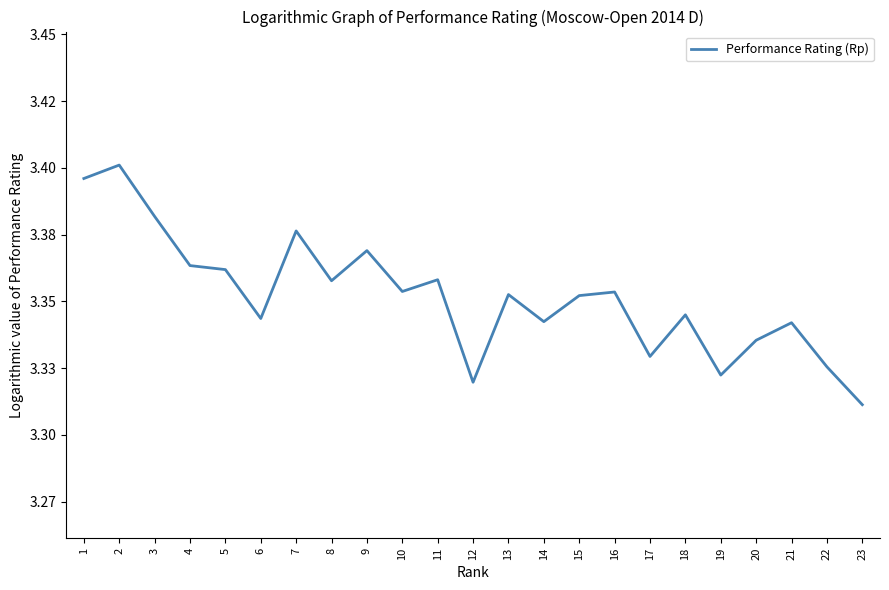

What is the ratio of the value at 11 to the value at 3?

1.0